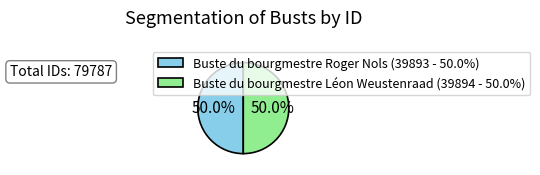

What is the ratio of the value at Buste du bourgmestre Léon Weustenraad to the value at Buste du bourgmestre Roger Nols?

1.0